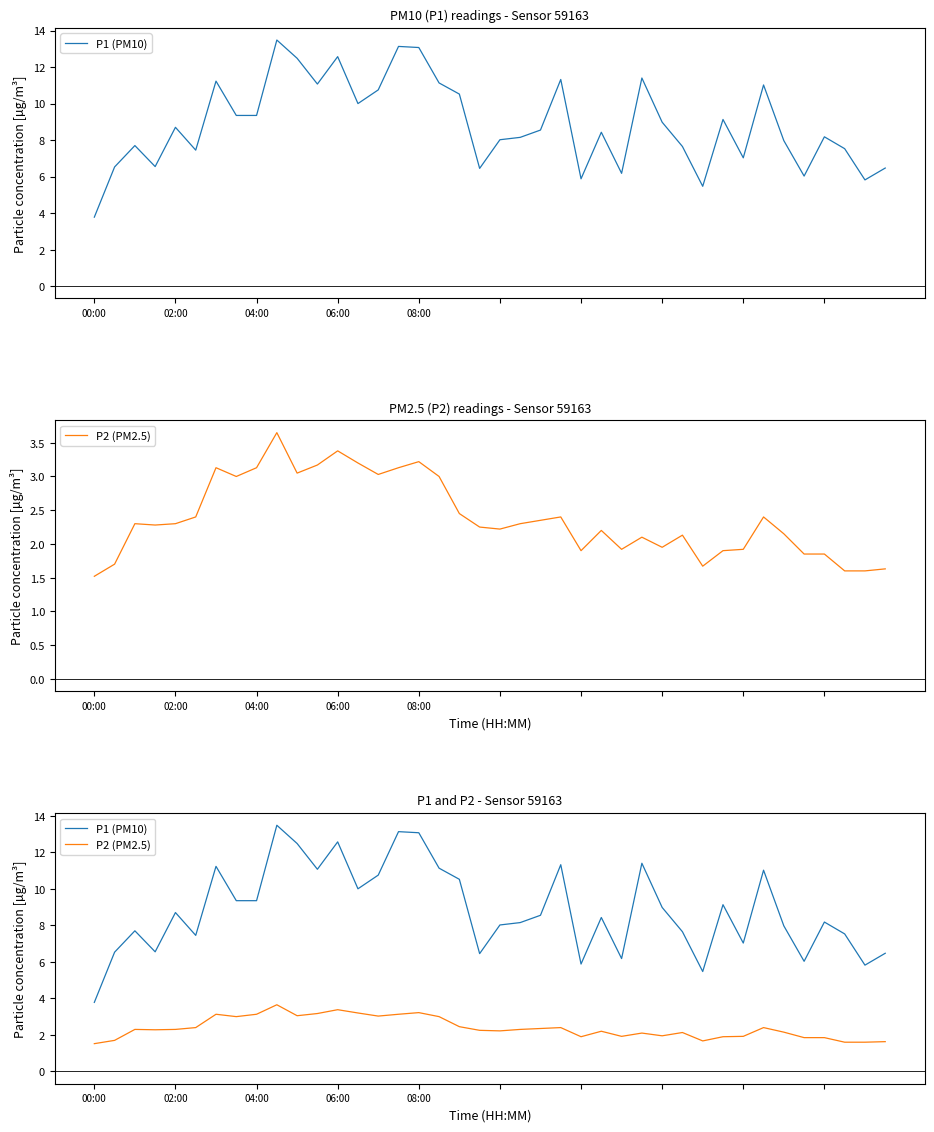

Is the value of P1 (PM10) at 31 greater than the value of P2 (PM2.5) at 7?

Yes